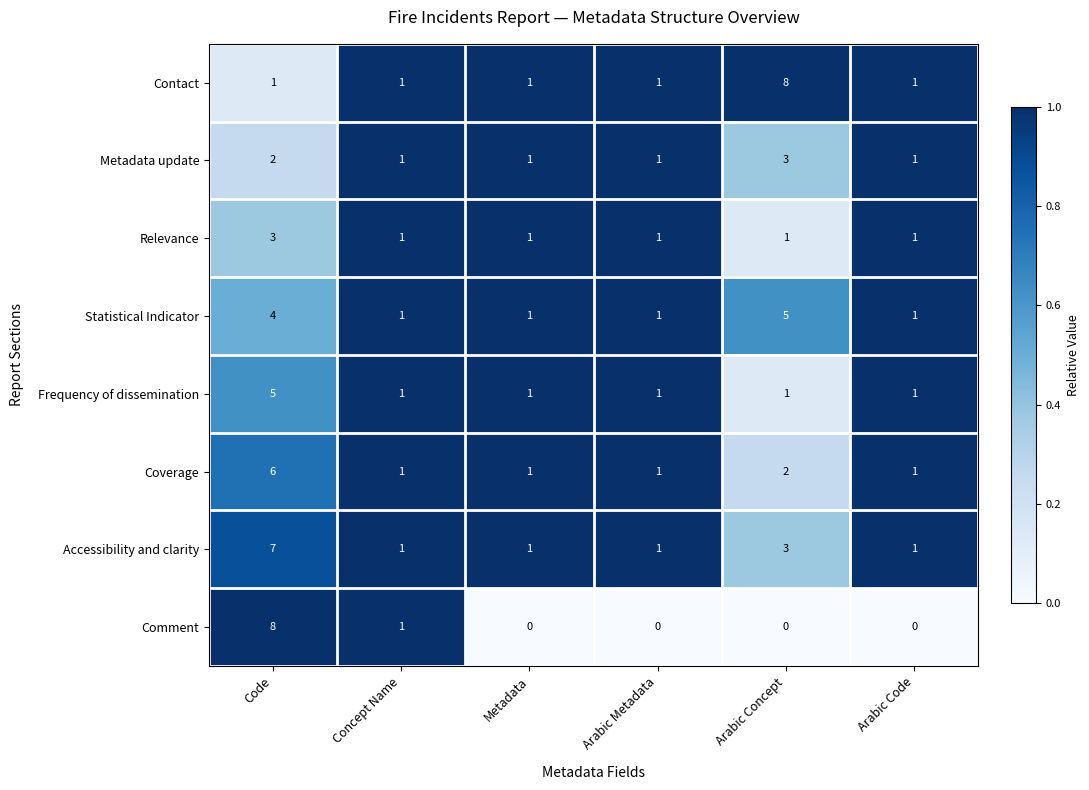

Which series changed the most between Code and Arabic Concept?

Comment